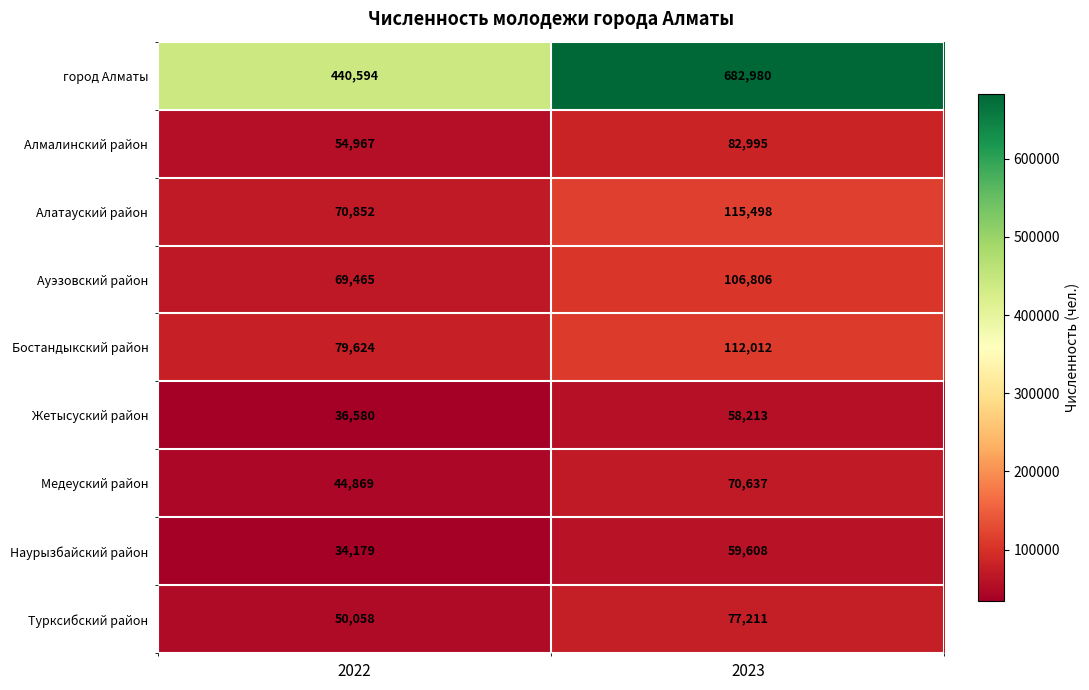

List the series in order of their peak value, highest first.

город Алматы, Алатауский район, Бостандыкский район, Ауэзовский район, Алмалинский район, Турксибский район, Медеуский район, Наурызбайский район, Жетысуский район